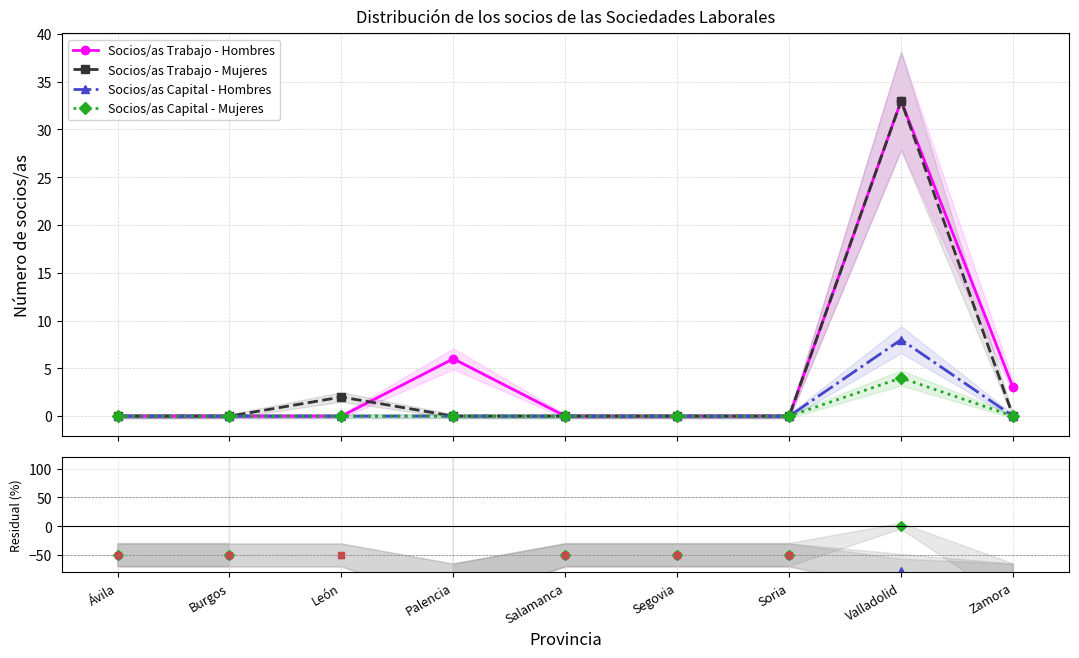

Which series has the widest spread of values?

Socios/as Trabajo - Mujeres